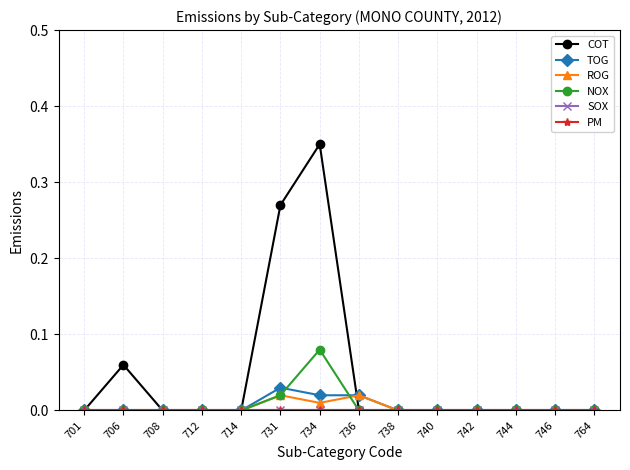

Where is ROG nearest to the value 0?

701